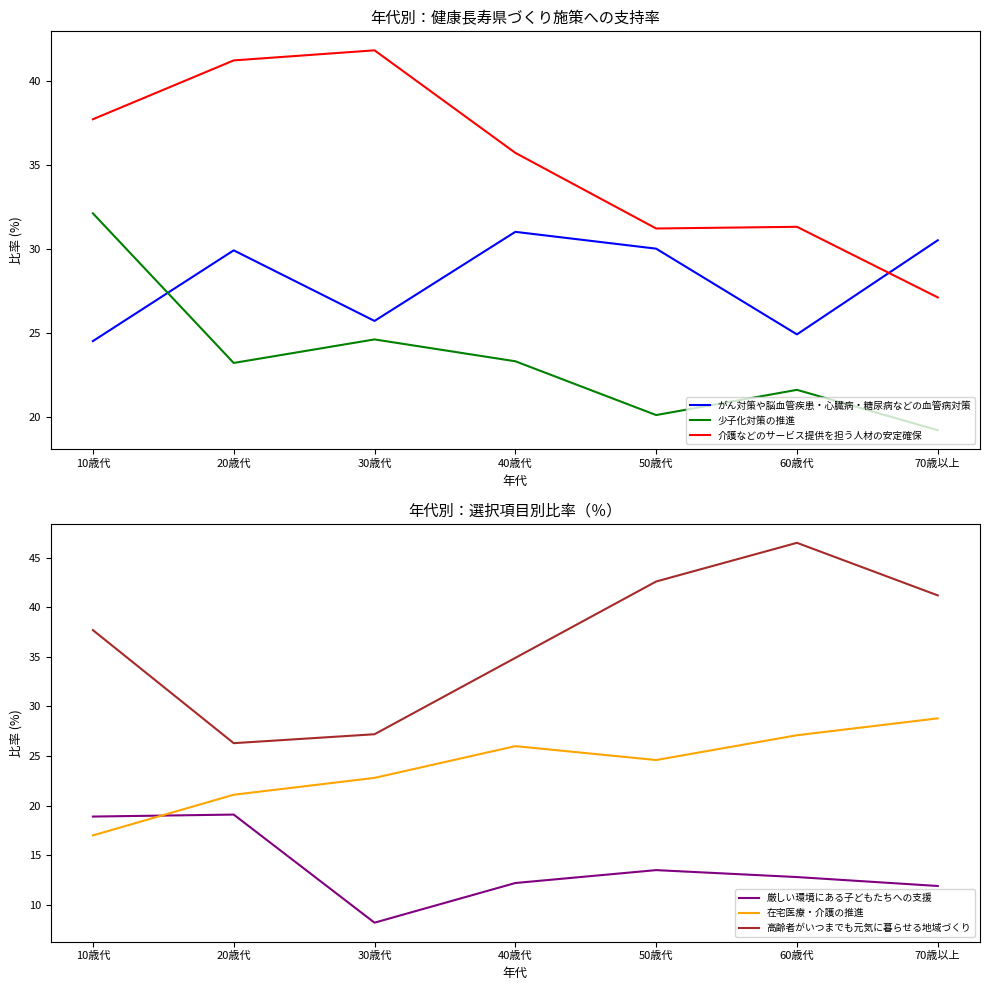

The 少子化対策の推進 series shows 24.6 at 30歳代. True or false?

True